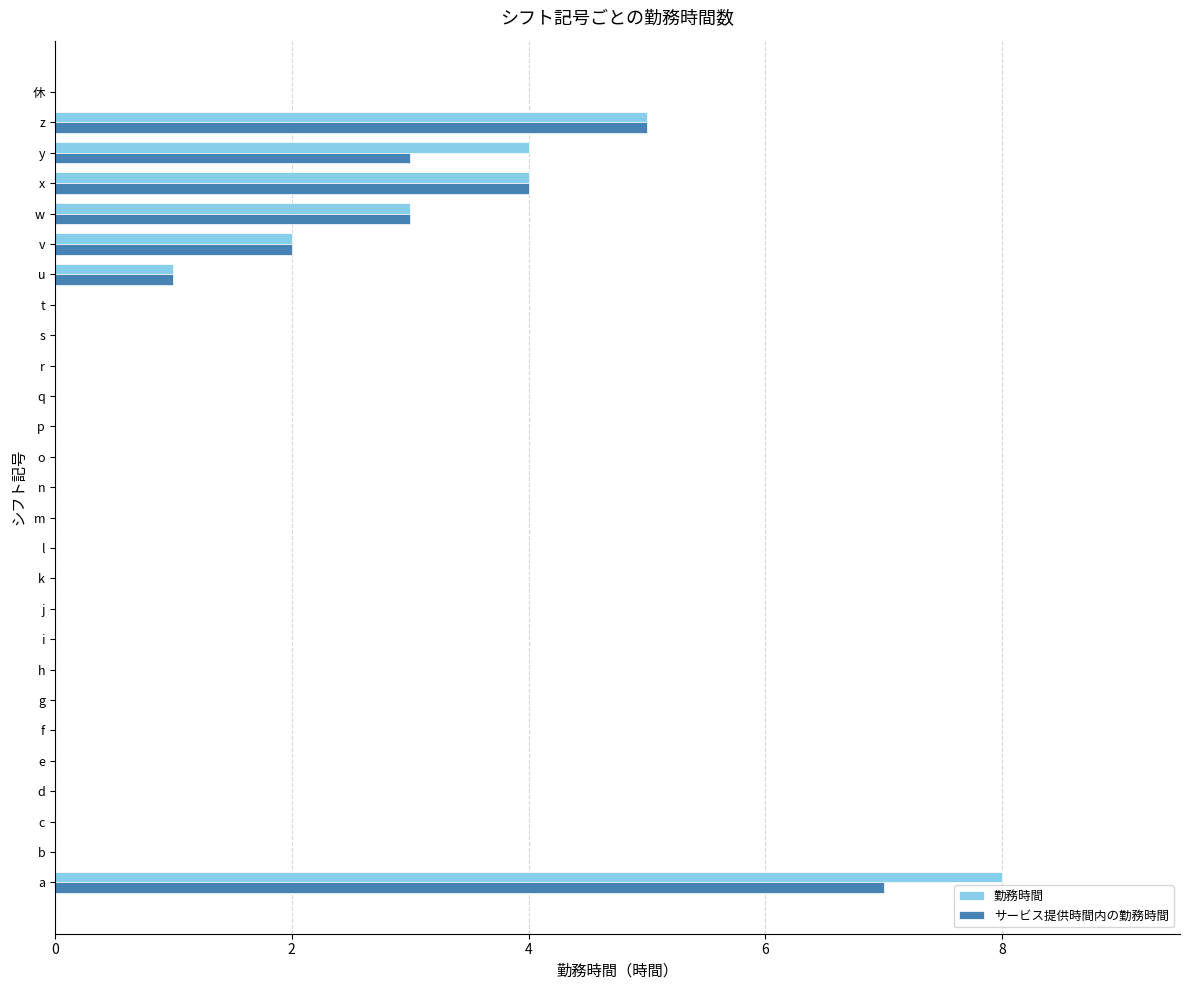

How many categories are shown in the chart?

27